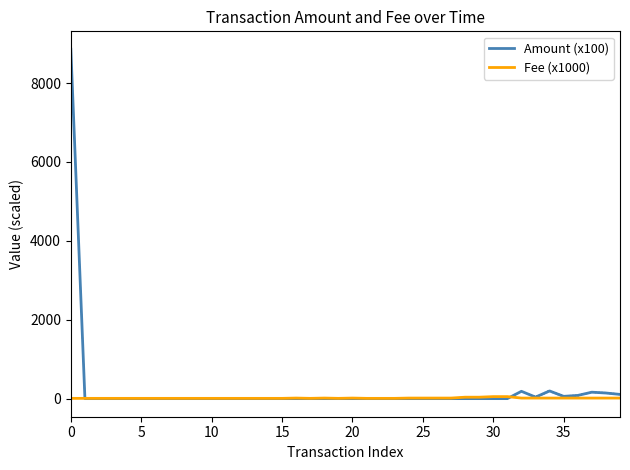

What is the difference between the highest and lowest values at 26?

14.0